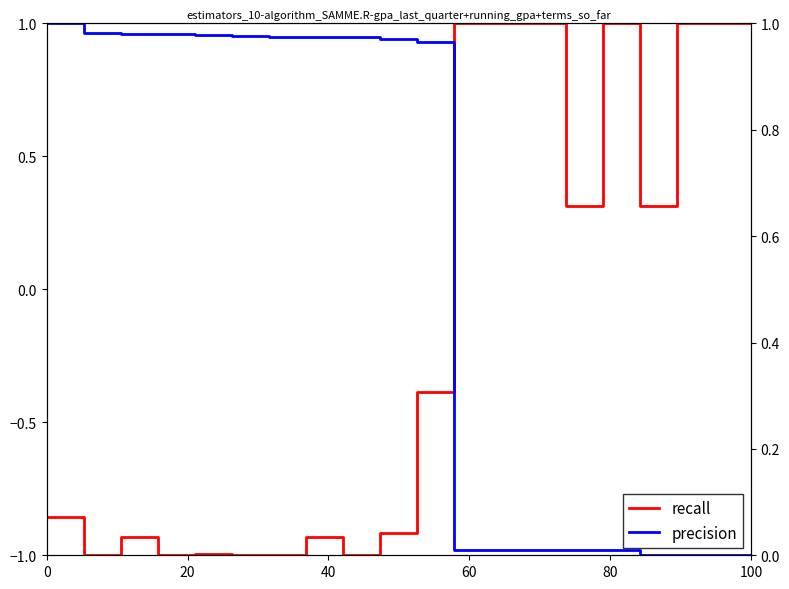

What is the difference between the maximum and second lowest values in the precision series?

1.0